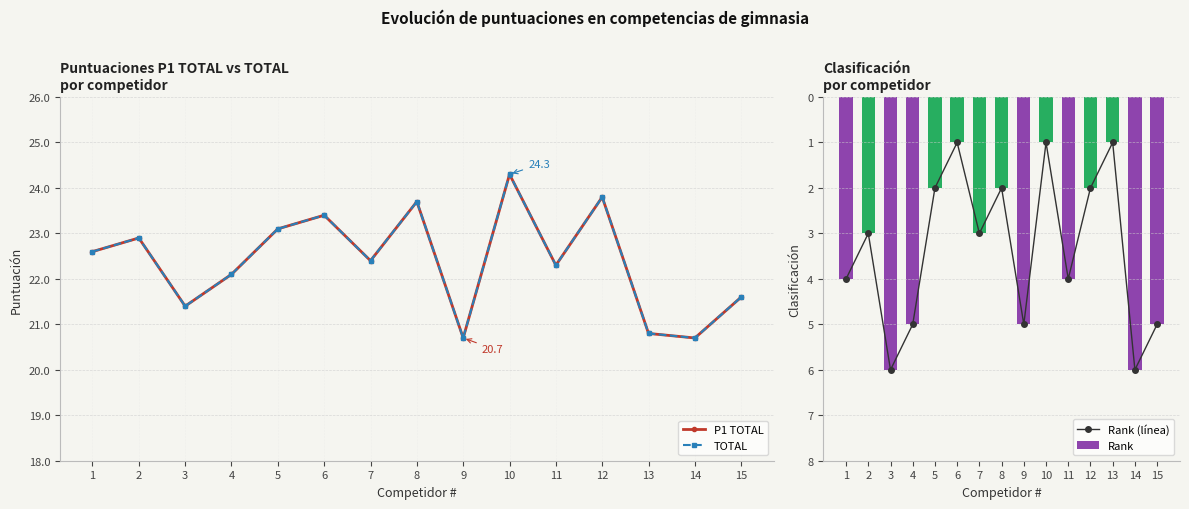

Between 2 and 3, which series saw the biggest shift?

Rank (línea)